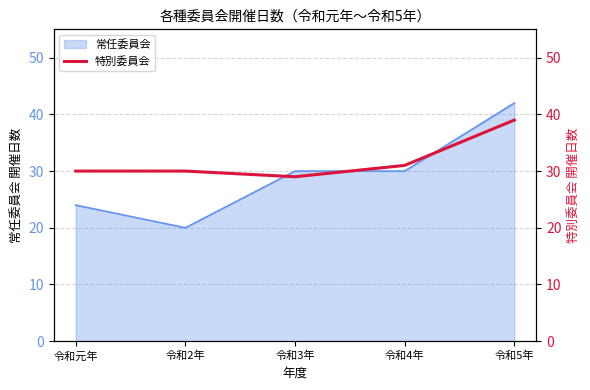

The value of 常任委員会 at 令和2年 is 8. True or false?

False